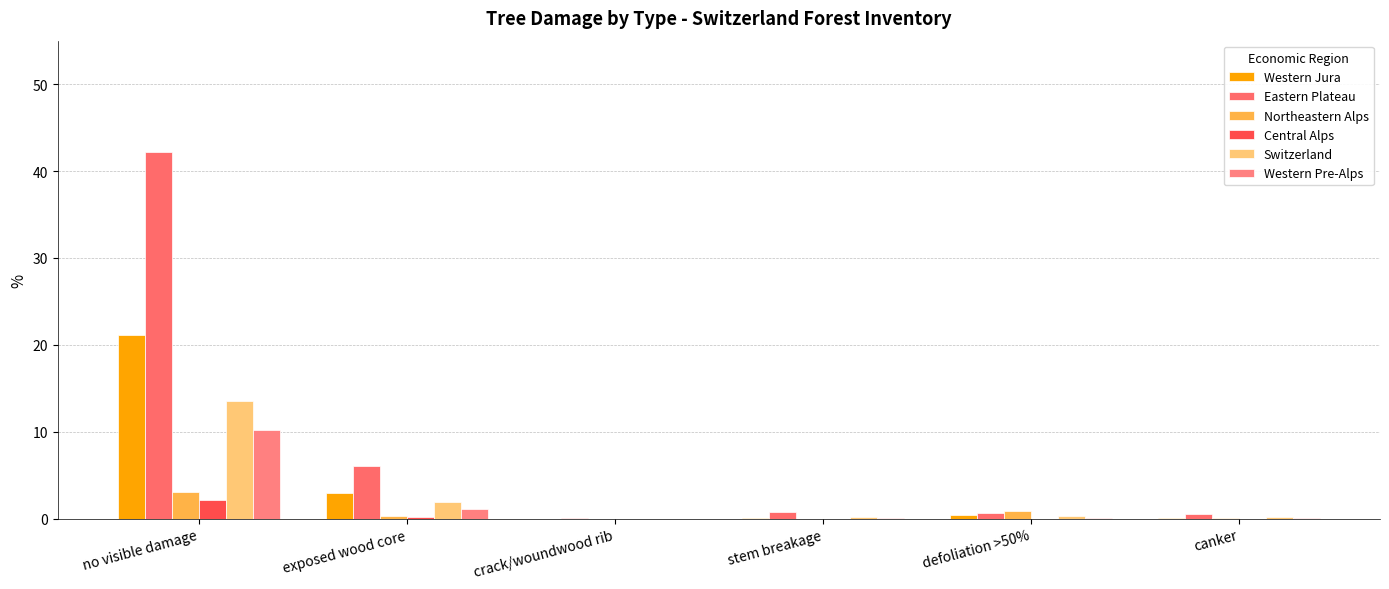

Read the Central Alps value at exposed wood core.

0.2